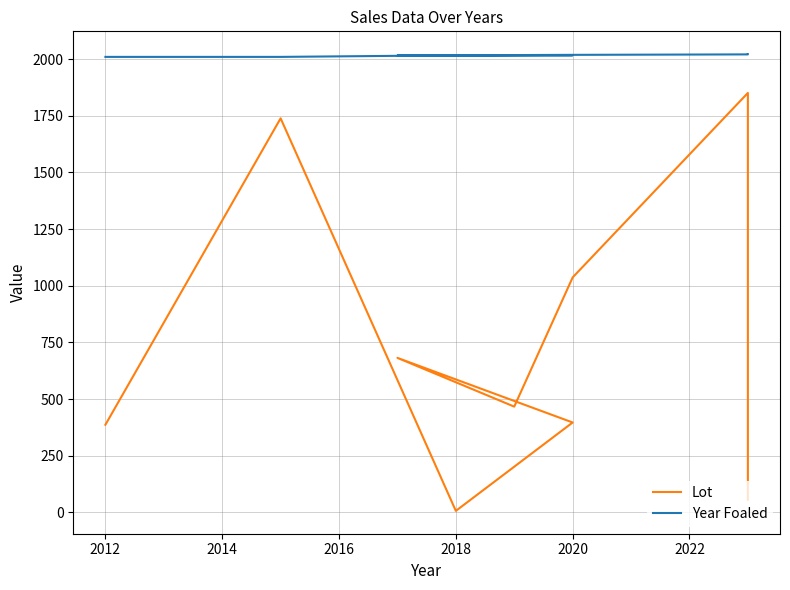

What is the minimum value for Lot?

7